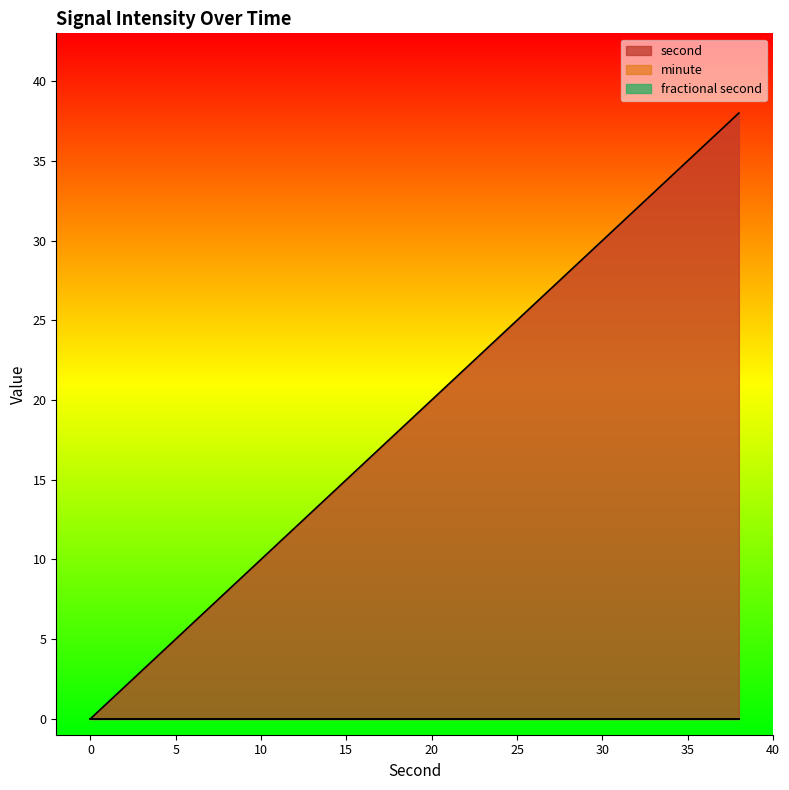

True or false: fractional second and second cross at least once.

False